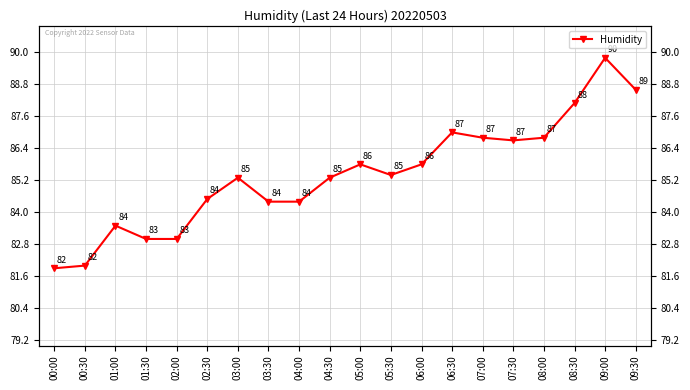

What is the smallest value displayed?

81.9